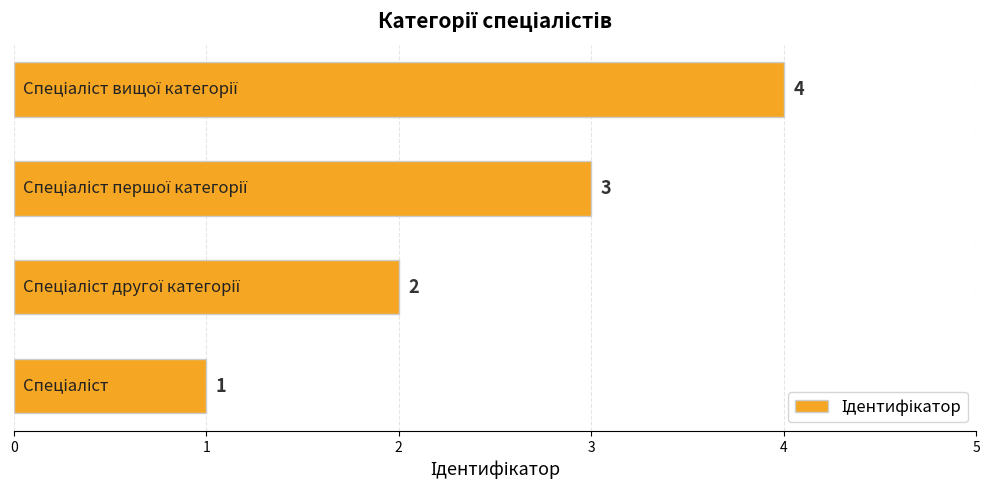

Count the values in the range 2 to 4.

3